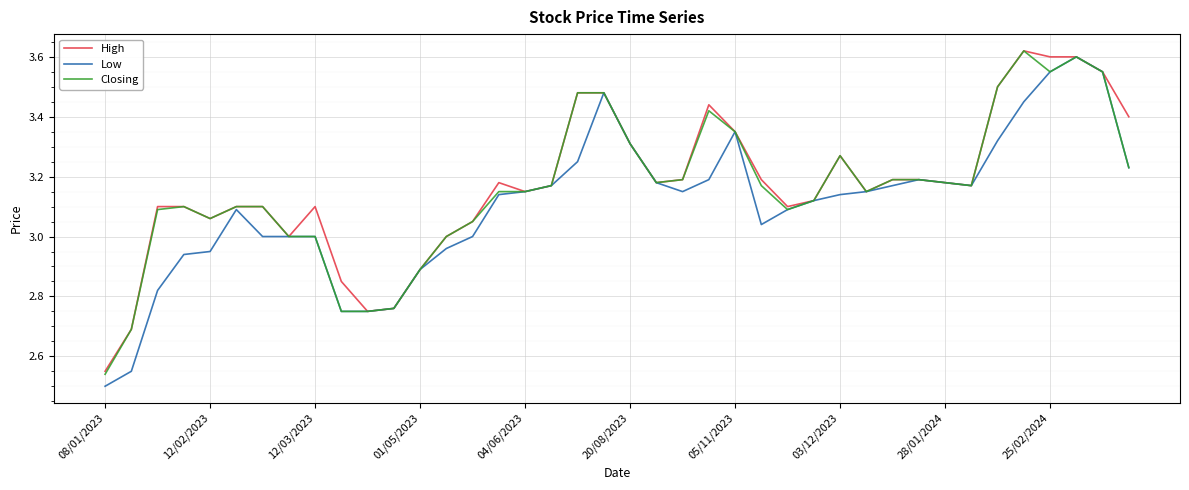

How many lines are shown in the chart?

3